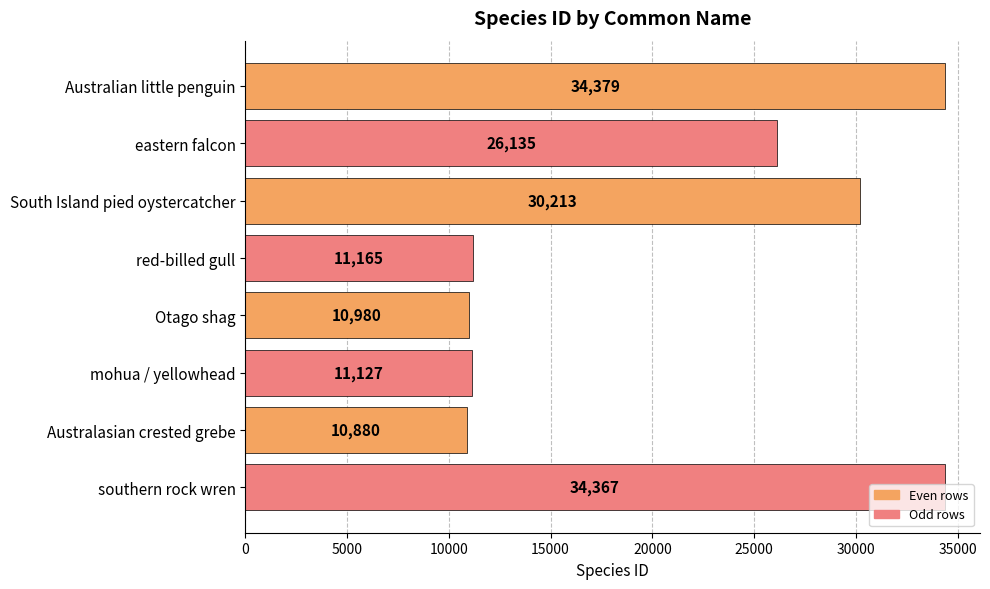

The value at red-billed gull is 11165. True or false?

True